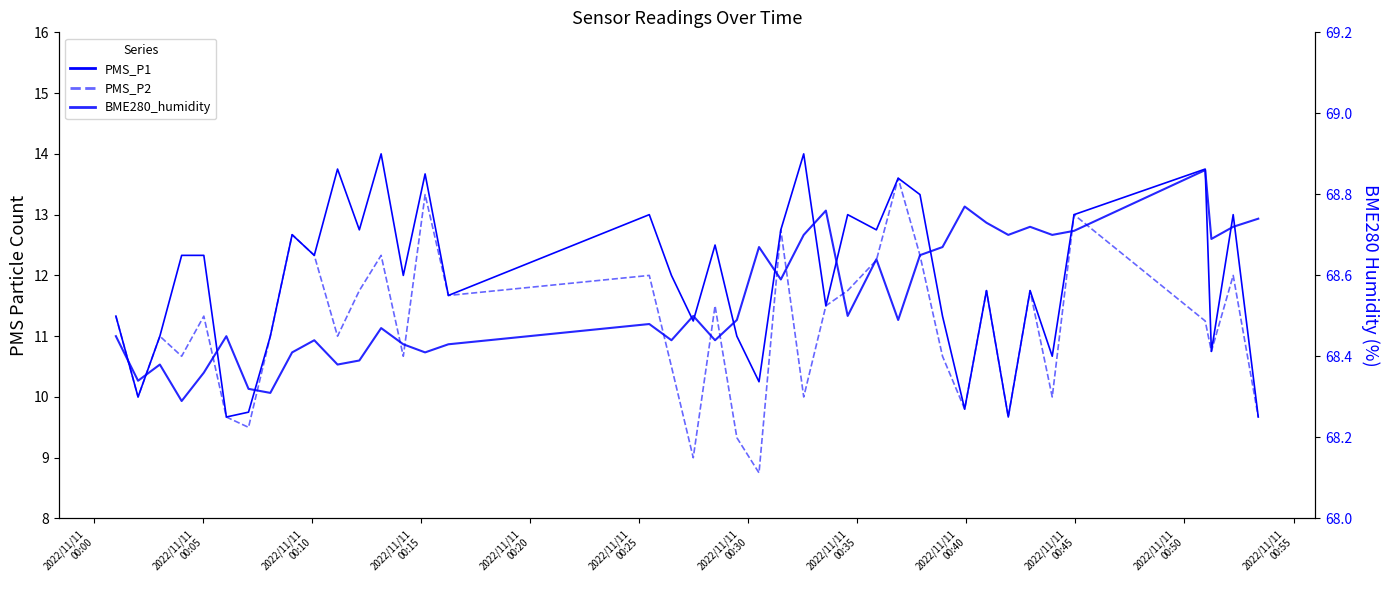

What is the minimum value for BME280_humidity?

68.3